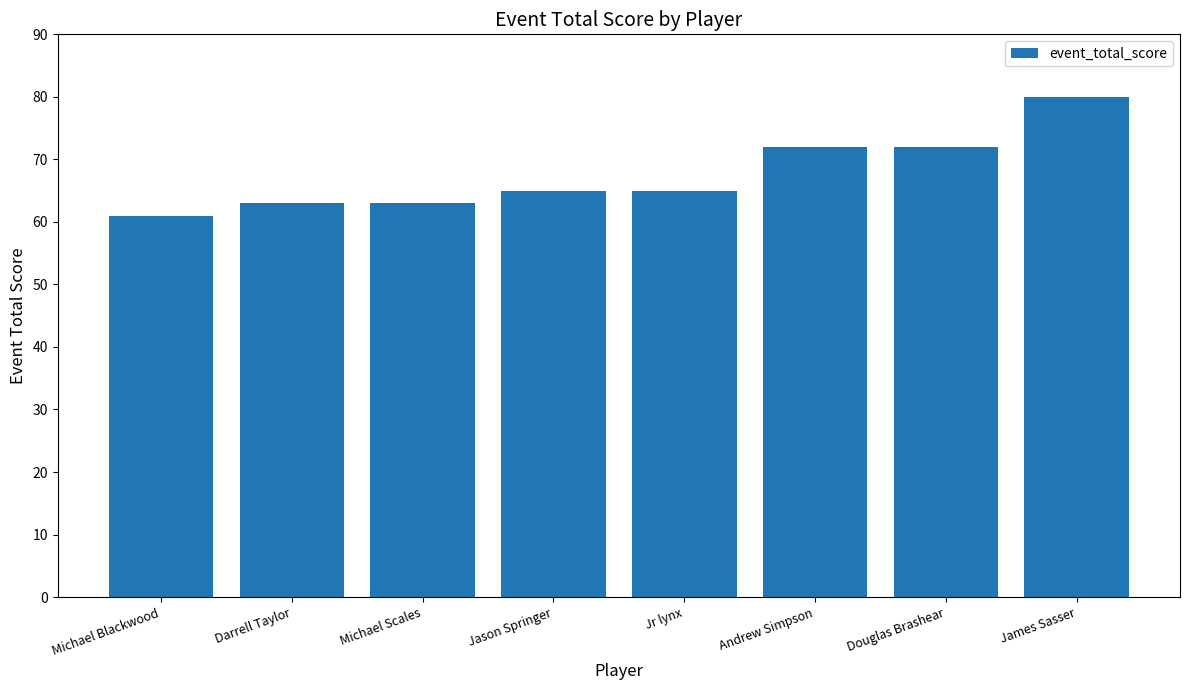

What is the change in value from Michael Scales to Jason Springer?

+2